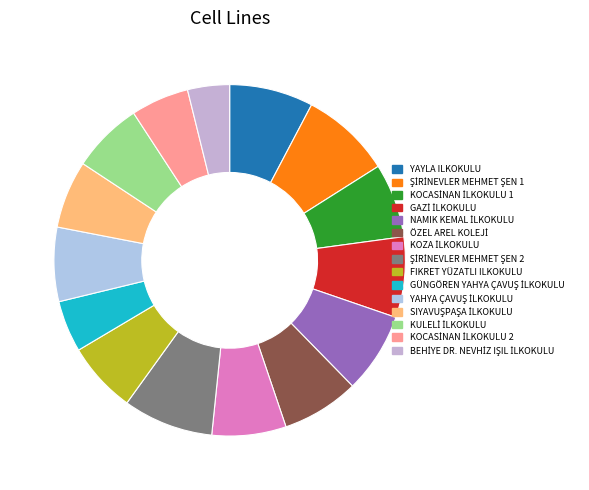

Do GÜNGÖREN YAHYA ÇAVUŞ İLKOKULU and FIKRET YÜZATLI ILKOKULU together represent more than half of the pie?

No